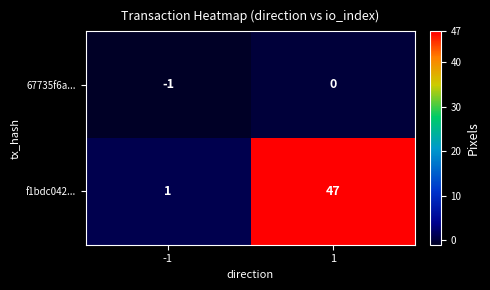

What is the total value across all series at 1?

47